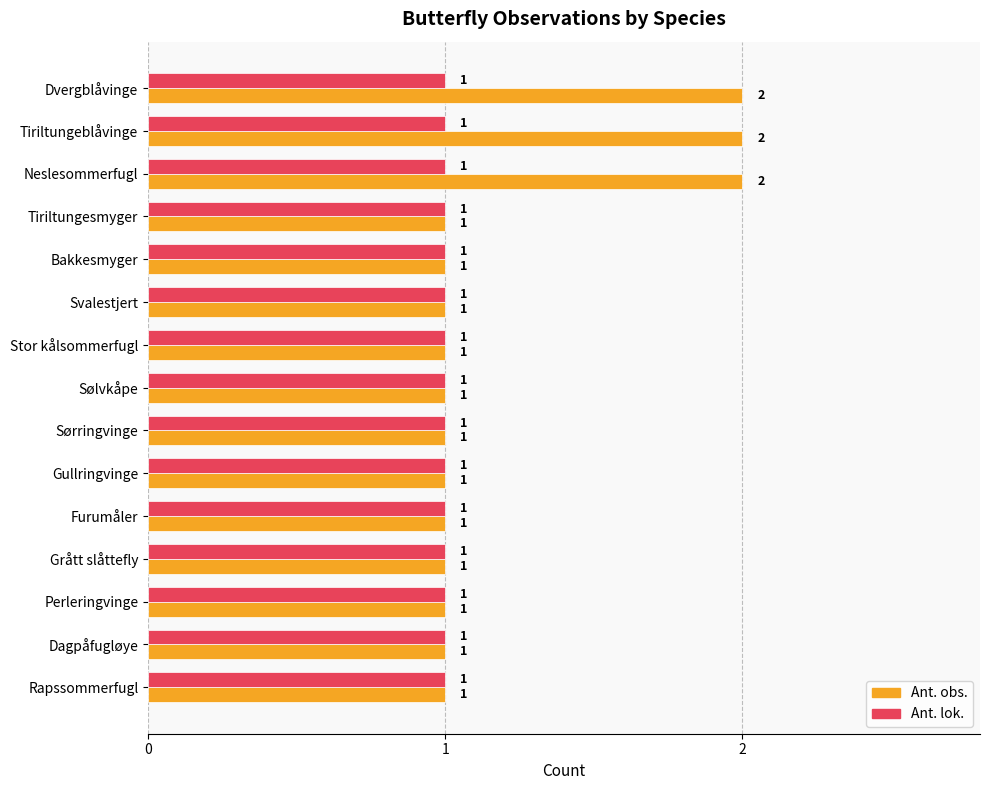

Between Dvergblåvinge and Sørringvinge, which series saw the biggest shift?

Ant. obs.